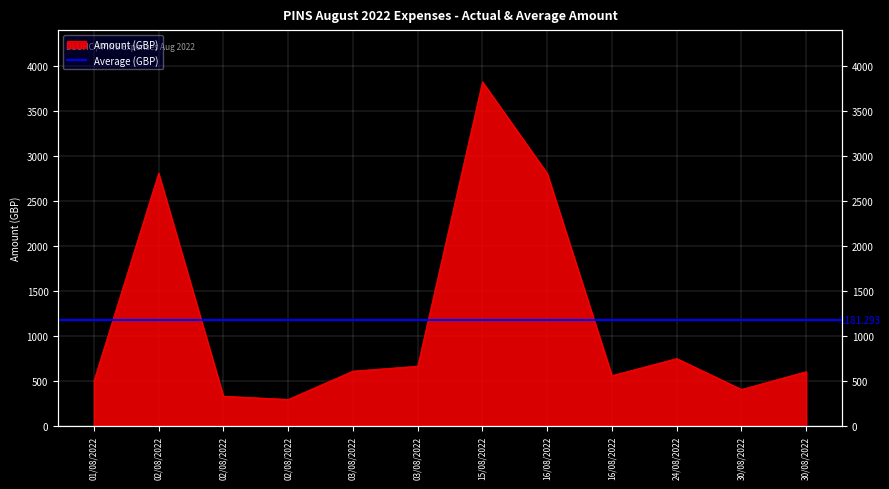

Between 02/08/2022 and 16/08/2022, which is larger?

16/08/2022